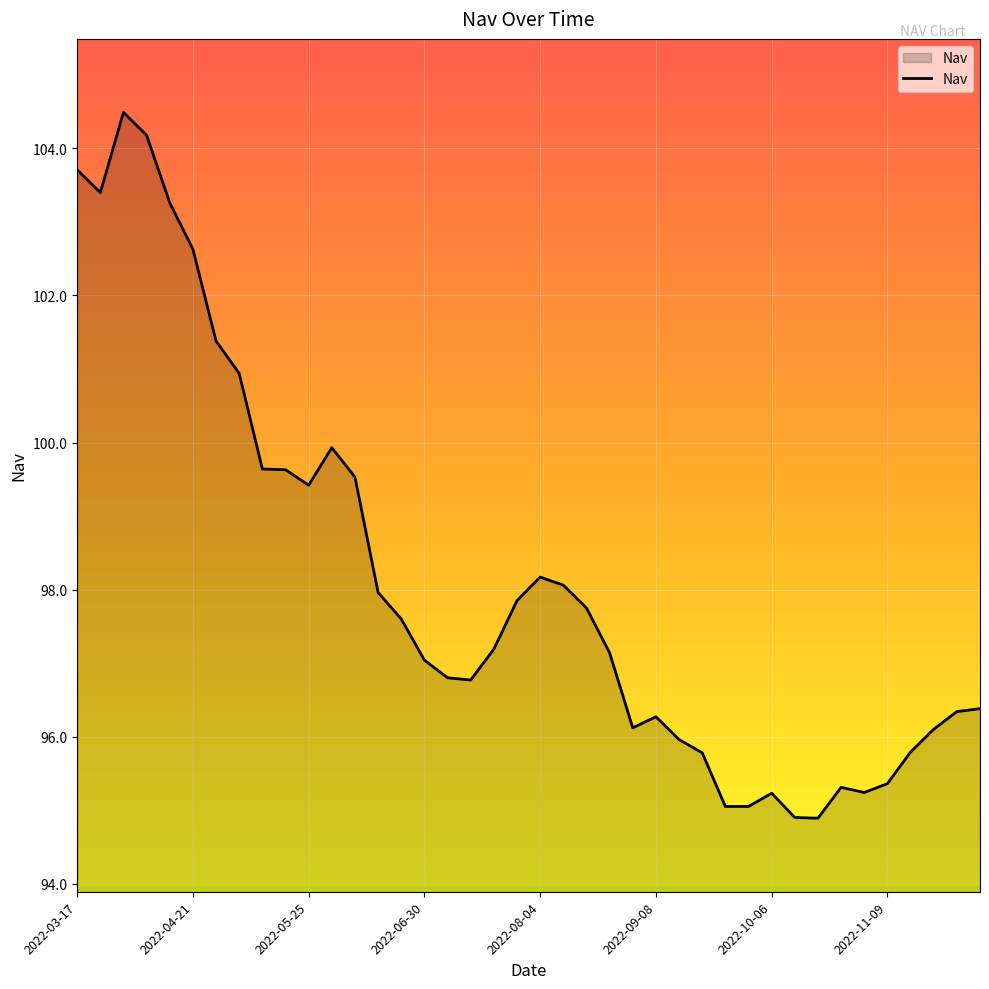

What is the difference between the maximum and minimum values?

9.6